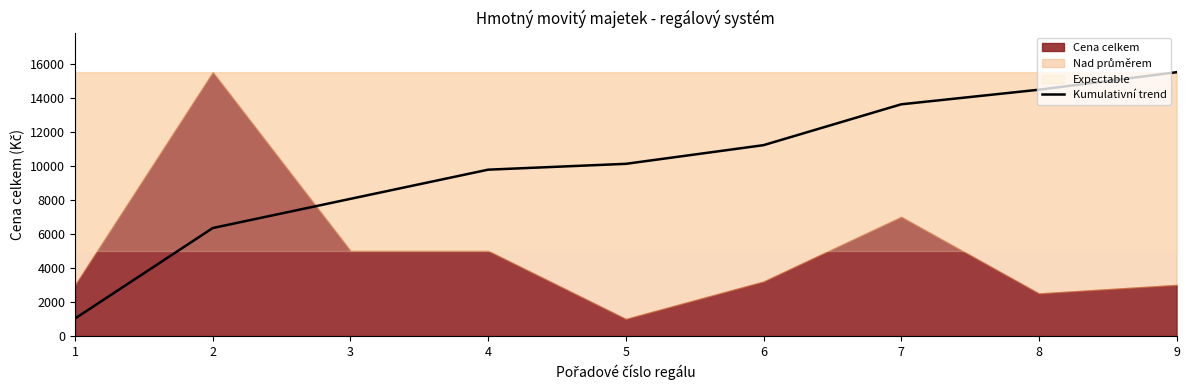

Reading left to right, what are all the values shown in this chart?

1=1028.8	2=6344.0	3=8058.6	4=9773.2	5=10116.2	6=11213.5	7=13613.9	8=14471.2	9=15500.0